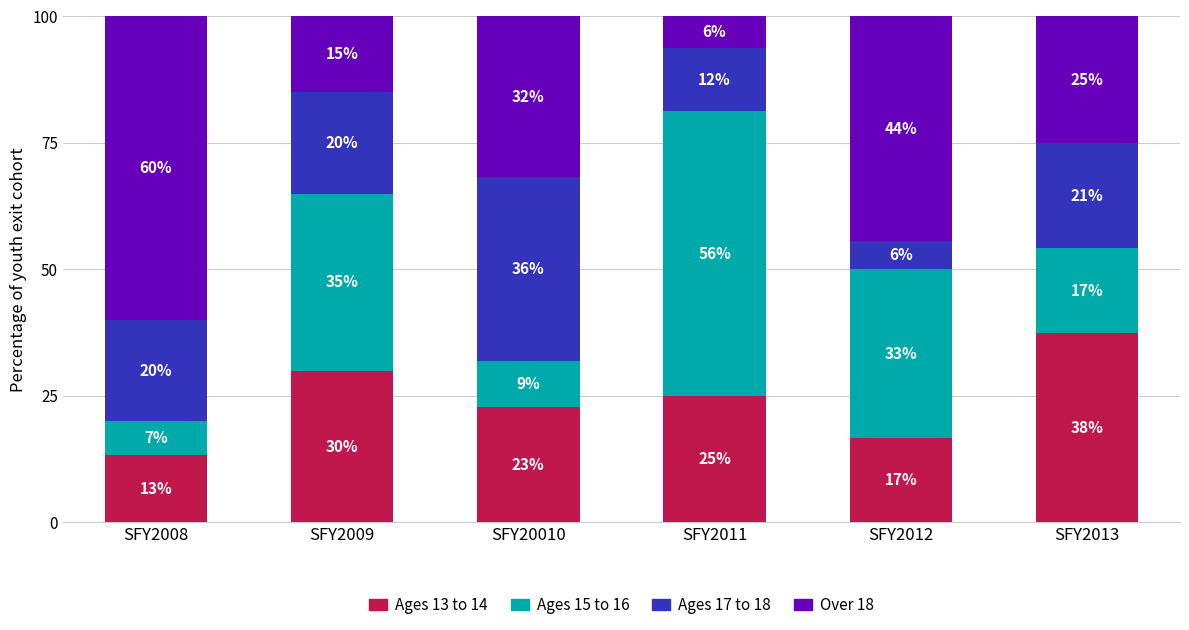

What is the difference between the second highest and minimum values in the Over 18 series?

38.2